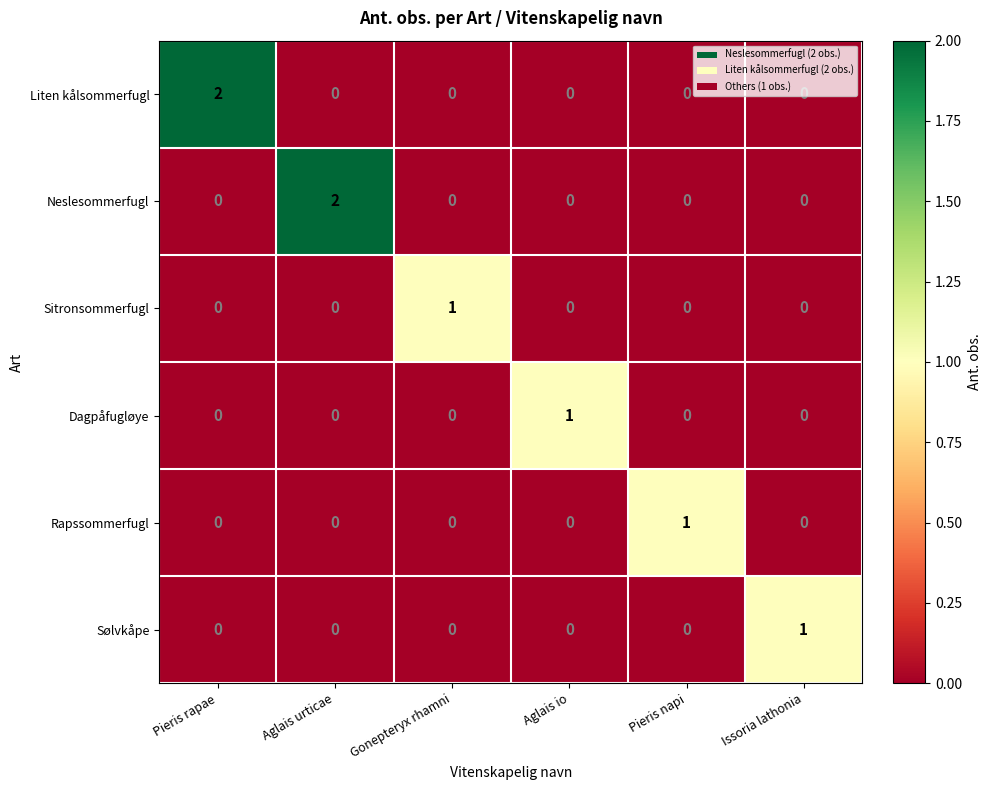

At how many categories does at least one series exceed 0?

6